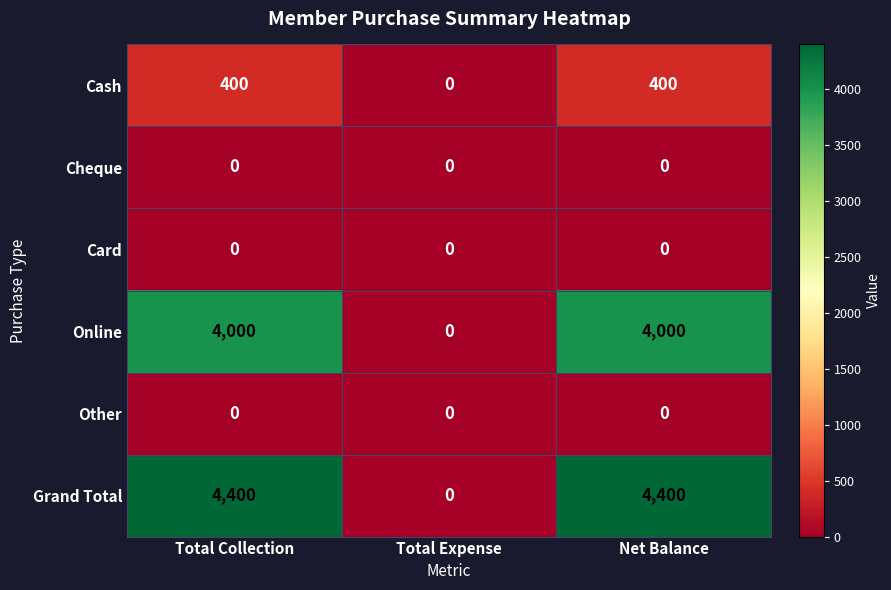

Reading right to left, transcribe all the data shown in this chart.

Cash: Net Balance=400	Total Expense=0	Total Collection=400
Cheque: Net Balance=0	Total Expense=0	Total Collection=0
Card: Net Balance=0	Total Expense=0	Total Collection=0
Online: Net Balance=4000	Total Expense=0	Total Collection=4000
Other: Net Balance=0	Total Expense=0	Total Collection=0
Grand Total: Net Balance=4400	Total Expense=0	Total Collection=4400